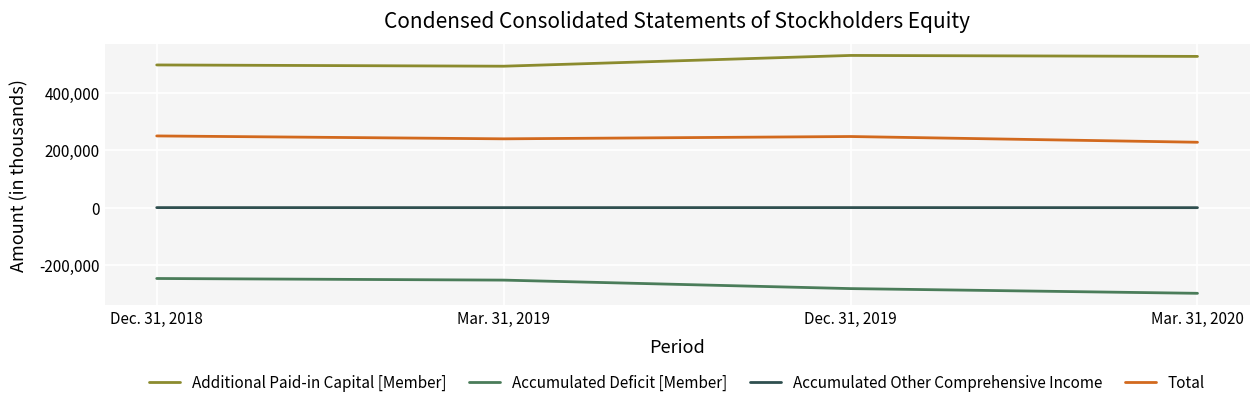

The Accumulated Other Comprehensive Income series shows -286 at Mar. 31, 2019. True or false?

True